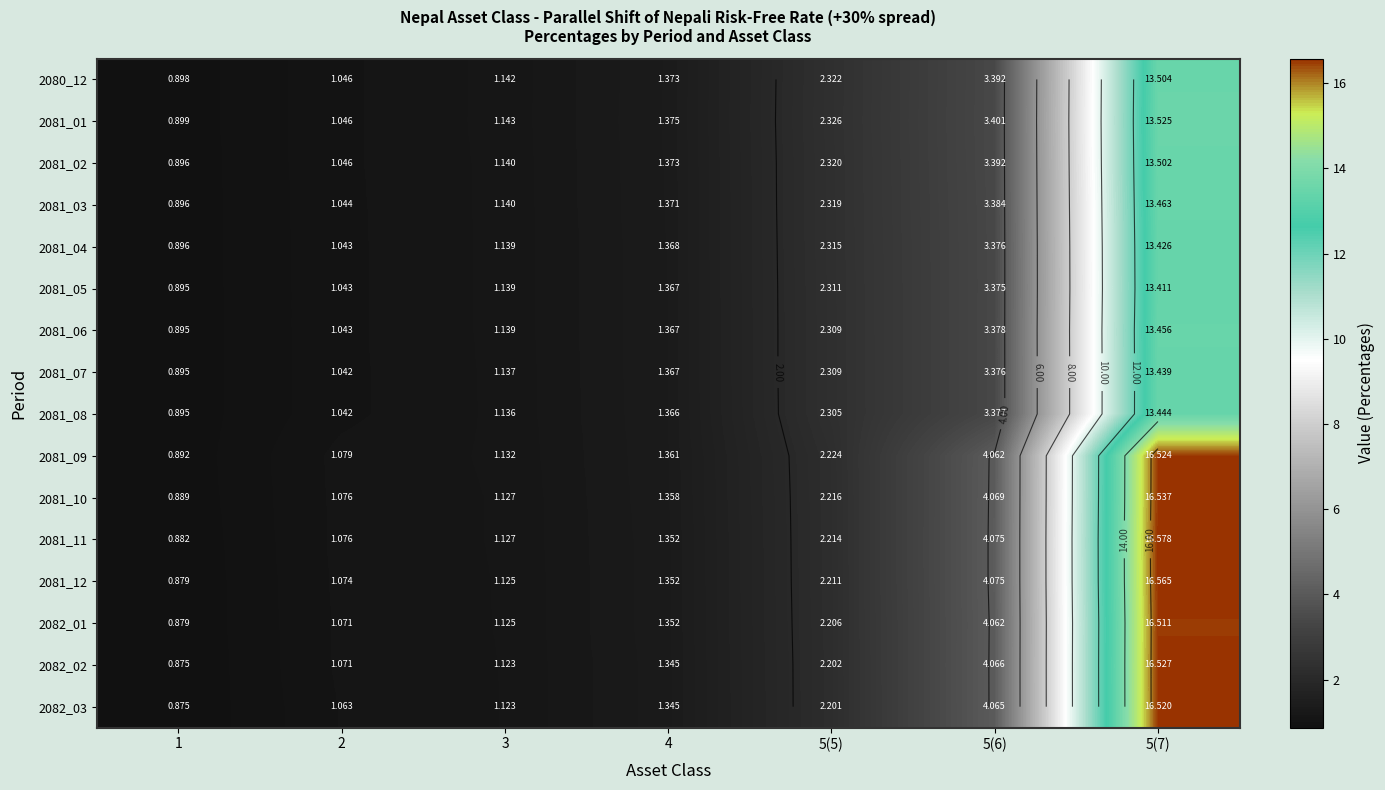

What is the approximate value of 2081_12 at 4?

1.4